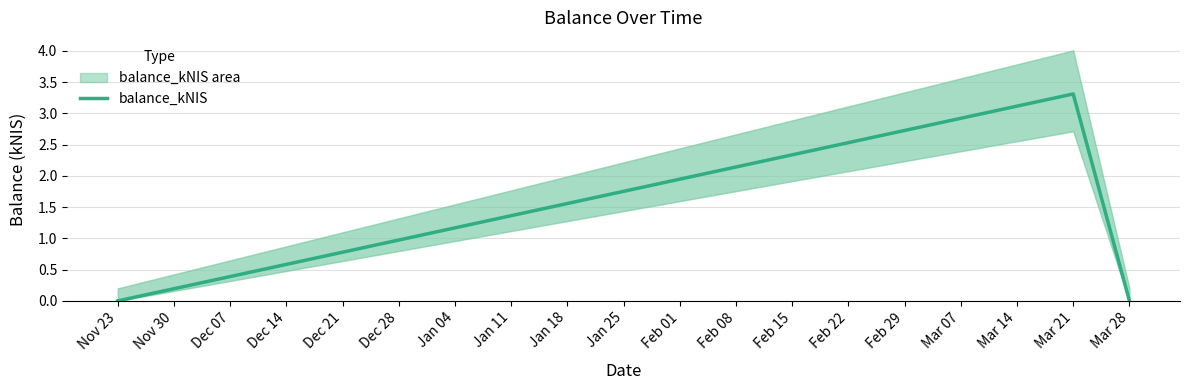

Reading left to right, list all the values displayed in this chart.

0.0	3.3	0.0